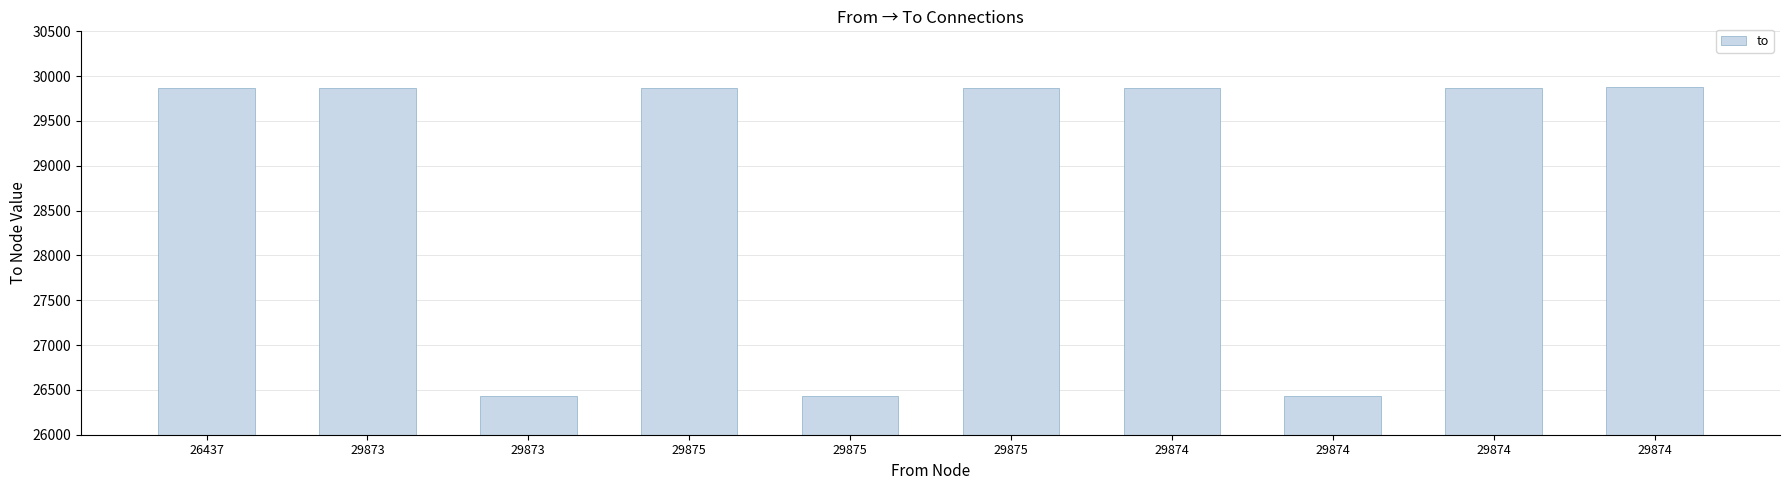

Does the chart contain any negative values?

No